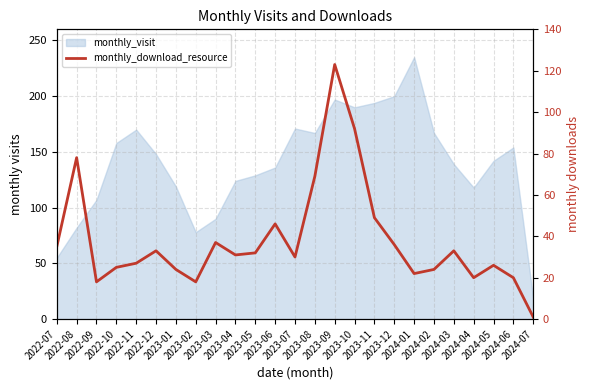

Reading left to right, transcribe all the data shown in this chart.

35	78	18	25	27	33	24	18	37	31	32	46	30	69	123	92	49	36	22	24	33	20	26	20	1